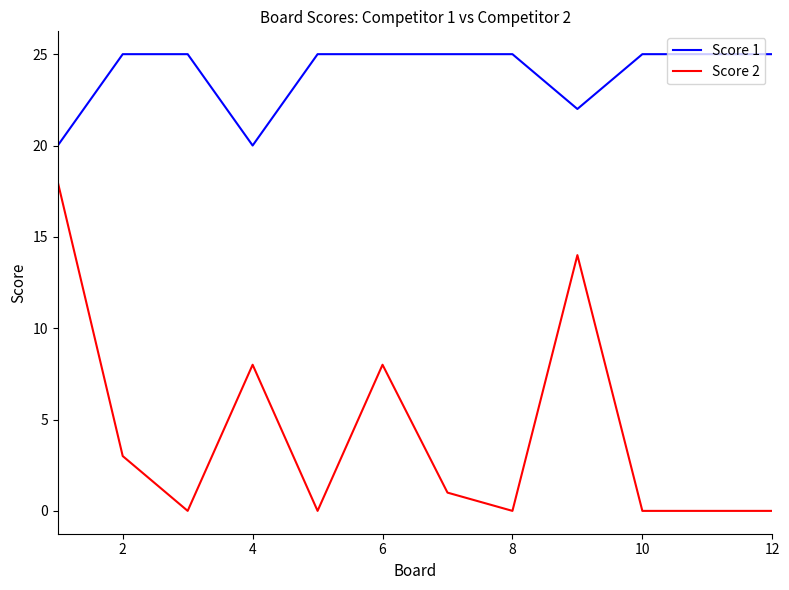

List the series in order of their overall mean, highest first.

Score 1, Score 2